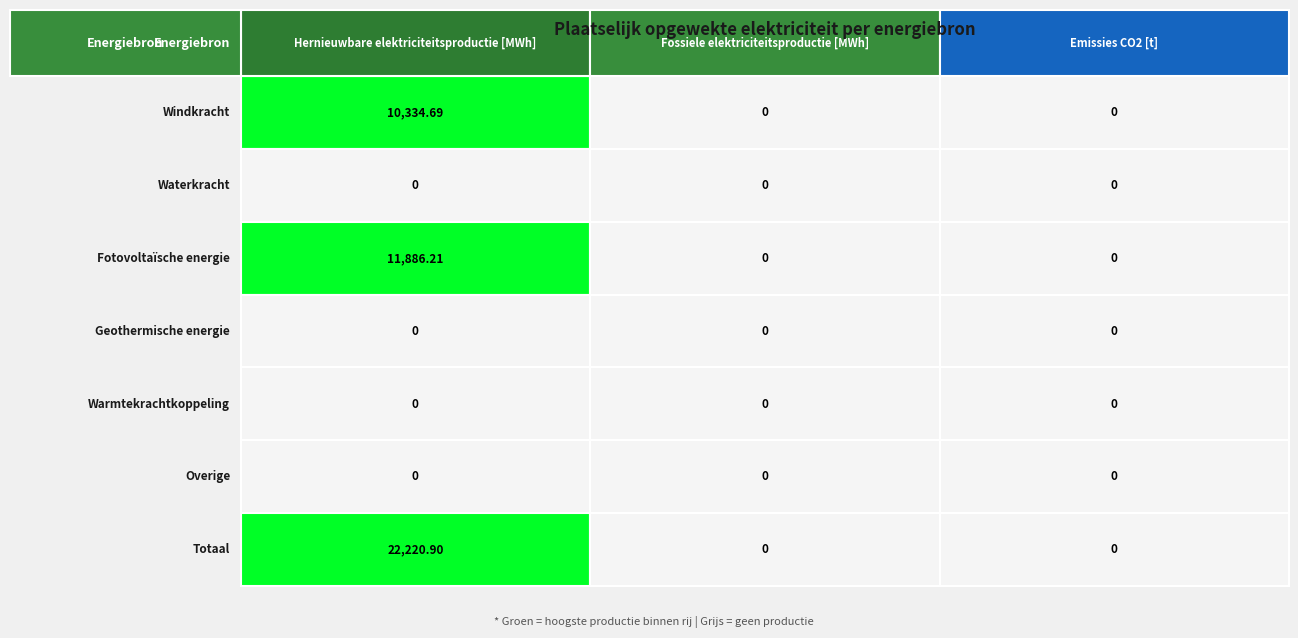

At Emissies CO2 [t], list the series in order from largest to smallest.

Windkracht, Waterkracht, Fotovoltaïsche energie, Geothermische energie, Warmtekrachtkoppeling, Overige, Totaal